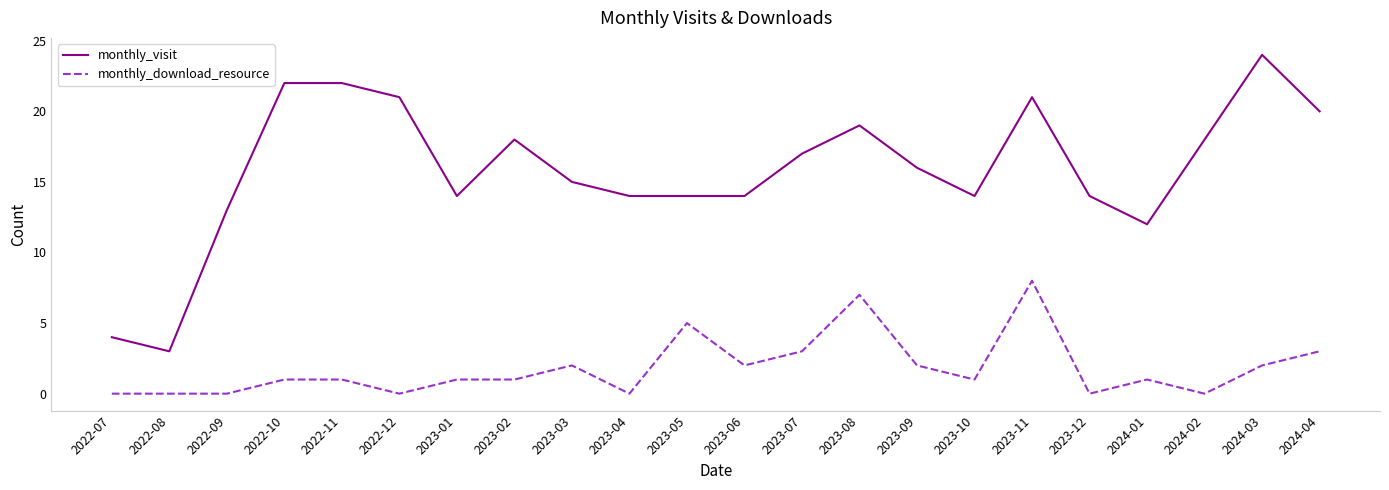

True or false: monthly_download_resource and monthly_visit cross at least once.

False